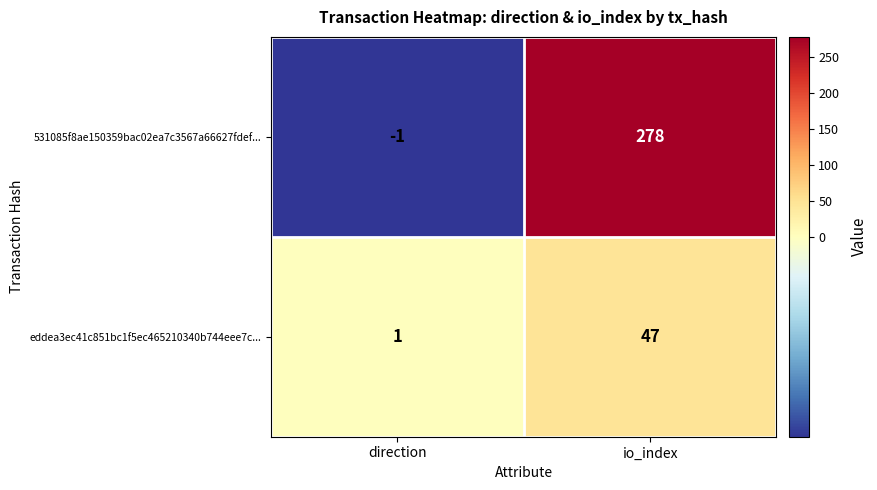

Reading right to left, transcribe all the data shown in this chart.

531085f8ae150359bac02ea7c3567a66627fdef...: 278	-1
eddea3ec41c851bc1f5ec465210340b744eee7c...: 47	1